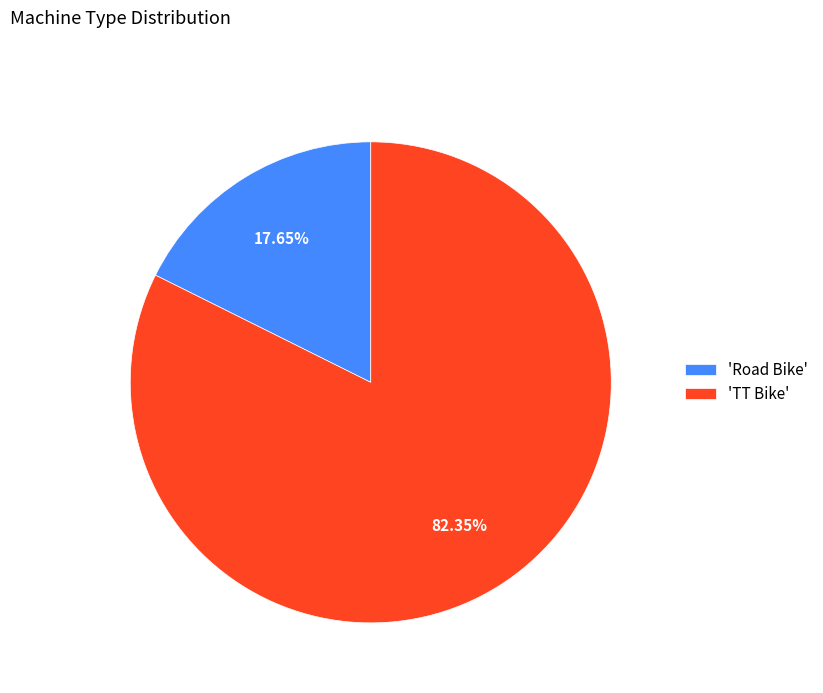

How many slices are in this pie chart?

2